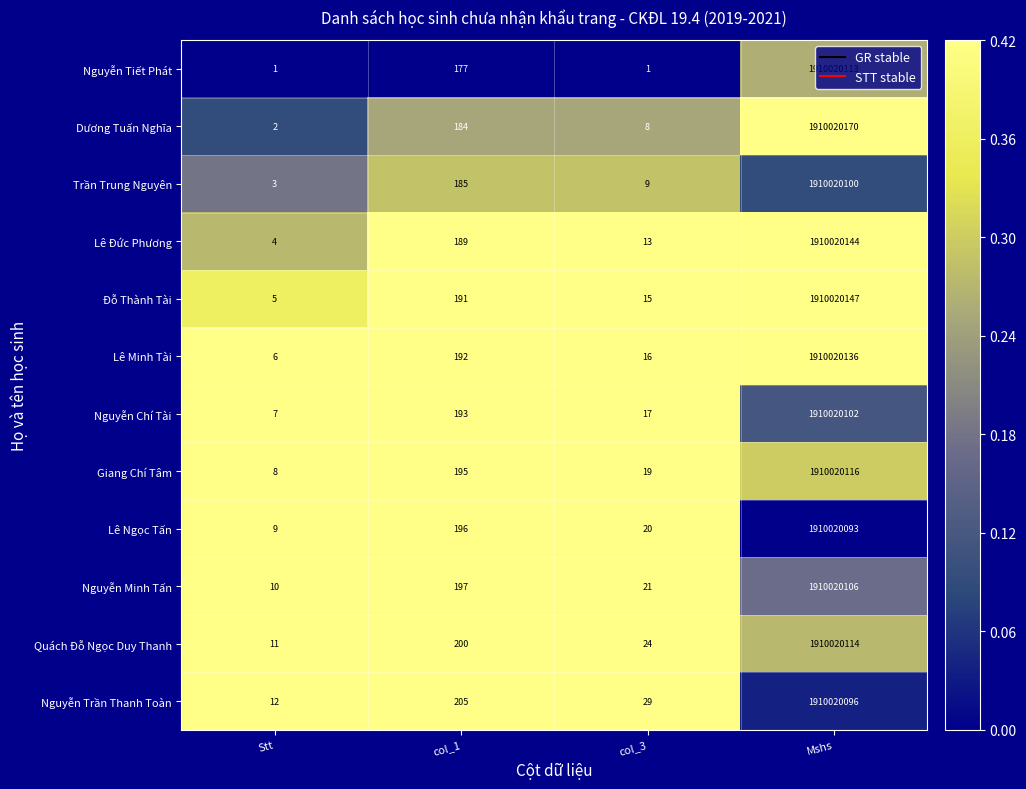

Read the Lê Minh Tài value at col_1.

192